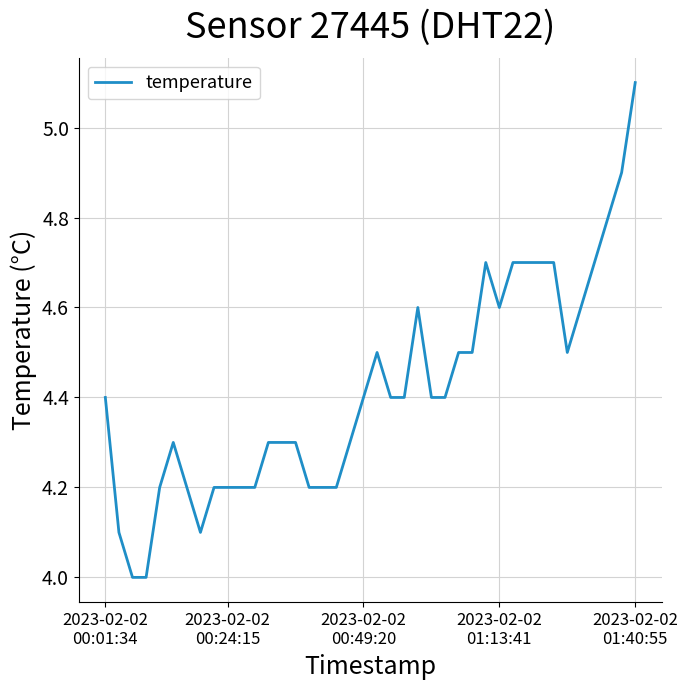

What is the maximum value shown in the chart?

5.1